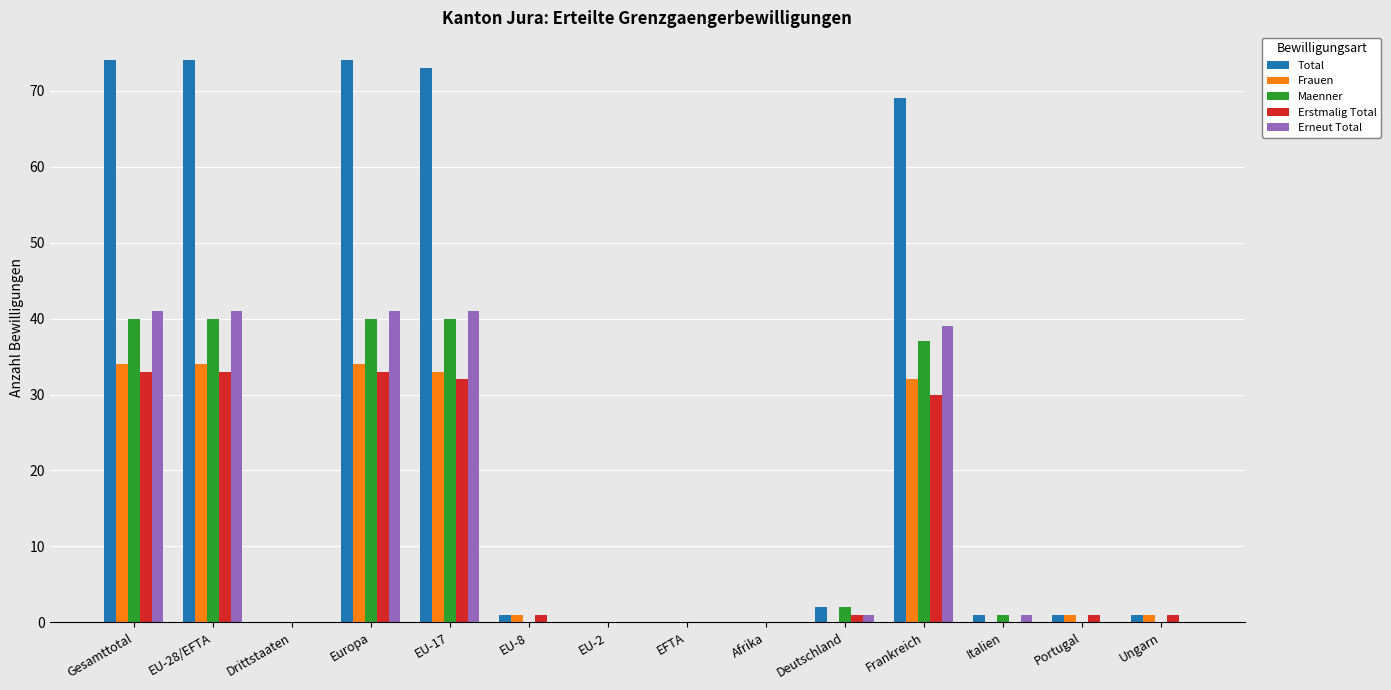

The value of Erstmalig Total at Italien is 0. True or false?

True